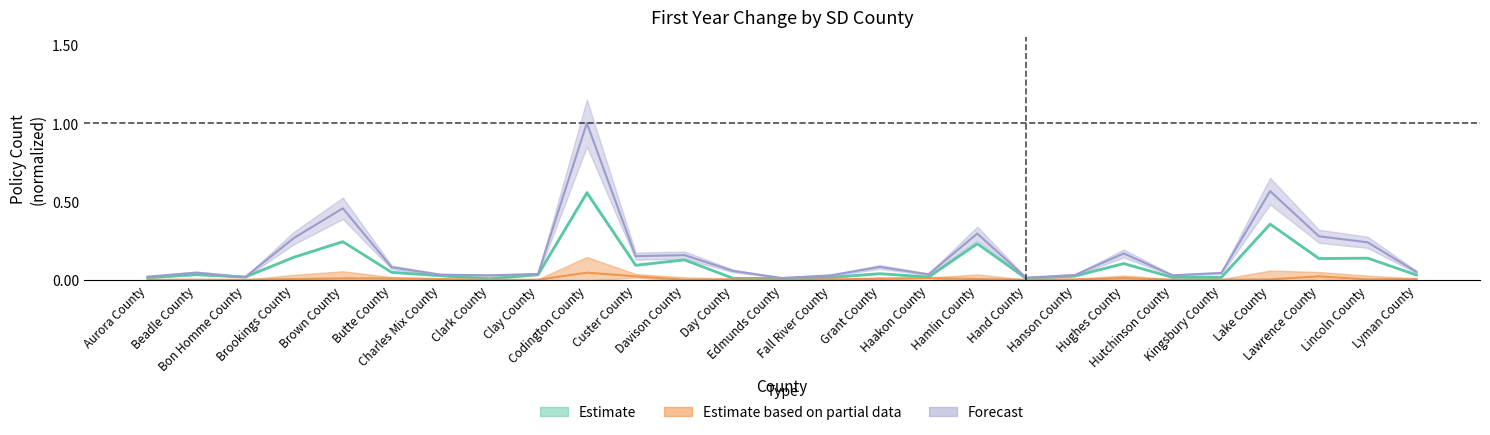

Reading left to right, transcribe all the data shown in this chart.

$10 to $20: Aurora County=0.0	Beadle County=0.0	Bon Homme County=0.0	Brookings County=0.0	Brown County=0.0	Butte County=0.0	Charles Mix County=0.0	Clark County=0.0	Clay County=0.0	Codington County=0.0	Custer County=0.0	Davison County=0.0	Day County=0.0	Edmunds County=0.0	Fall River County=0.0	Grant County=0.0	Haakon County=0.0	Hamlin County=0.0	Hand County=0.0	Hanson County=0.0	Hughes County=0.0	Hutchinson County=0.0	Kingsbury County=0.0	Lake County=0.0	Lawrence County=0.0	Lincoln County=0.0	Lyman County=0.0
Grand Total: Aurora County=0.0	Beadle County=0.0	Bon Homme County=0.0	Brookings County=0.3	Brown County=0.5	Butte County=0.1	Charles Mix County=0.0	Clark County=0.0	Clay County=0.0	Codington County=1.0	Custer County=0.2	Davison County=0.2	Day County=0.1	Edmunds County=0.0	Fall River County=0.0	Grant County=0.1	Haakon County=0.0	Hamlin County=0.3	Hand County=0.0	Hanson County=0.0	Hughes County=0.2	Hutchinson County=0.0	Kingsbury County=0.0	Lake County=0.6	Lawrence County=0.3	Lincoln County=0.2	Lyman County=0.0
$0 to $10: Aurora County=0.0	Beadle County=0.0	Bon Homme County=0.0	Brookings County=0.1	Brown County=0.2	Butte County=0.0	Charles Mix County=0.0	Clark County=0.0	Clay County=0.0	Codington County=0.6	Custer County=0.1	Davison County=0.1	Day County=0.0	Edmunds County=0.0	Fall River County=0.0	Grant County=0.0	Haakon County=0.0	Hamlin County=0.2	Hand County=0.0	Hanson County=0.0	Hughes County=0.1	Hutchinson County=0.0	Kingsbury County=0.0	Lake County=0.4	Lawrence County=0.1	Lincoln County=0.1	Lyman County=0.0